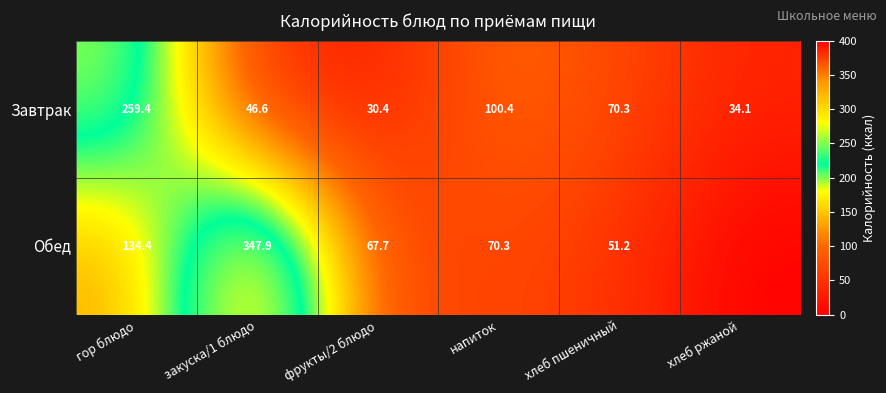

At how many categories does at least one series exceed 221?

2